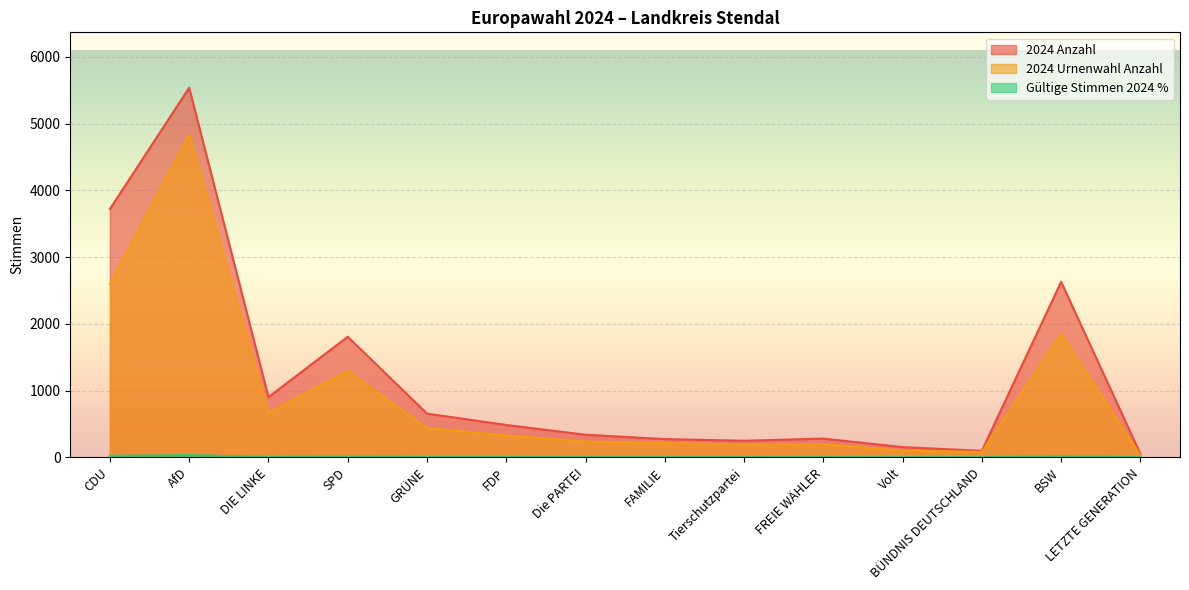

Reading right to left, extract all data points from this chart.

2024 Anzahl: LETZTE GENERATION=50.0	BSW=2629.0	BÜNDNIS DEUTSCHLAND=96.0	Volt=152.0	FREIE WÄHLER=279.0	Tierschutzpartei=247.0	FAMILIE=272.0	Die PARTEI=337.0	FDP=483.0	GRÜNE=654.0	SPD=1806.0	DIE LINKE=900.0	AfD=5537.0	CDU=3720.0
2024 Urnenwahl Anzahl: LETZTE GENERATION=28.0	BSW=1849.0	BÜNDNIS DEUTSCHLAND=79.0	Volt=97.0	FREIE WÄHLER=196.0	Tierschutzpartei=188.0	FAMILIE=211.0	Die PARTEI=236.0	FDP=325.0	GRÜNE=437.0	SPD=1292.0	DIE LINKE=662.0	AfD=4836.0	CDU=2599.0
Gültige Stimmen 2024 %: LETZTE GENERATION=0.3	BSW=14.7	BÜNDNIS DEUTSCHLAND=0.5	Volt=0.9	FREIE WÄHLER=1.6	Tierschutzpartei=1.4	FAMILIE=1.5	Die PARTEI=1.9	FDP=2.7	GRÜNE=3.7	SPD=10.1	DIE LINKE=5.0	AfD=31.0	CDU=20.9